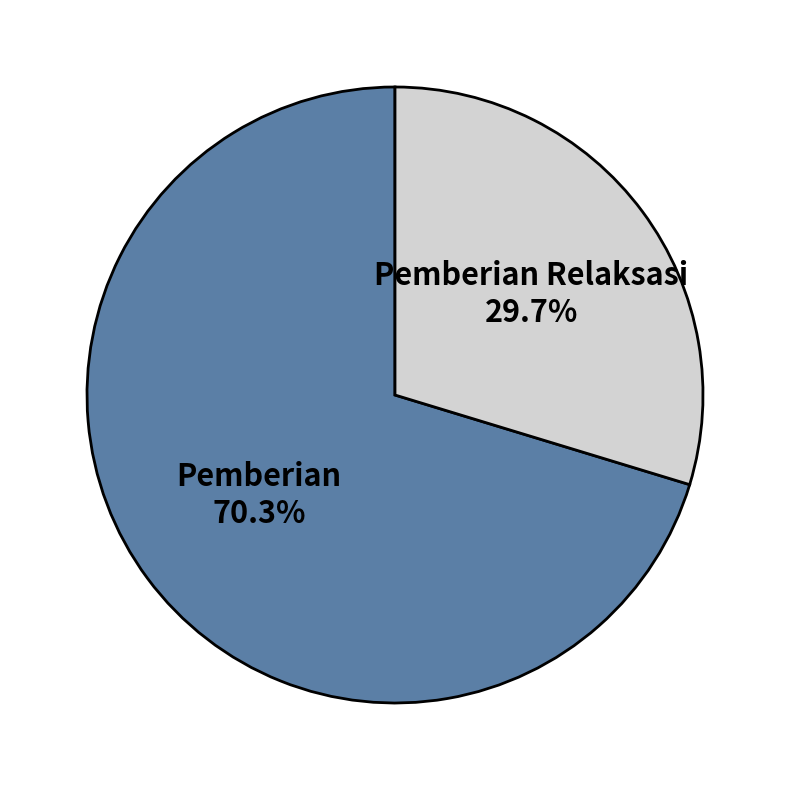

Rank the categories by value from lowest to highest.

Pemberian Relaksasi, Pemberian